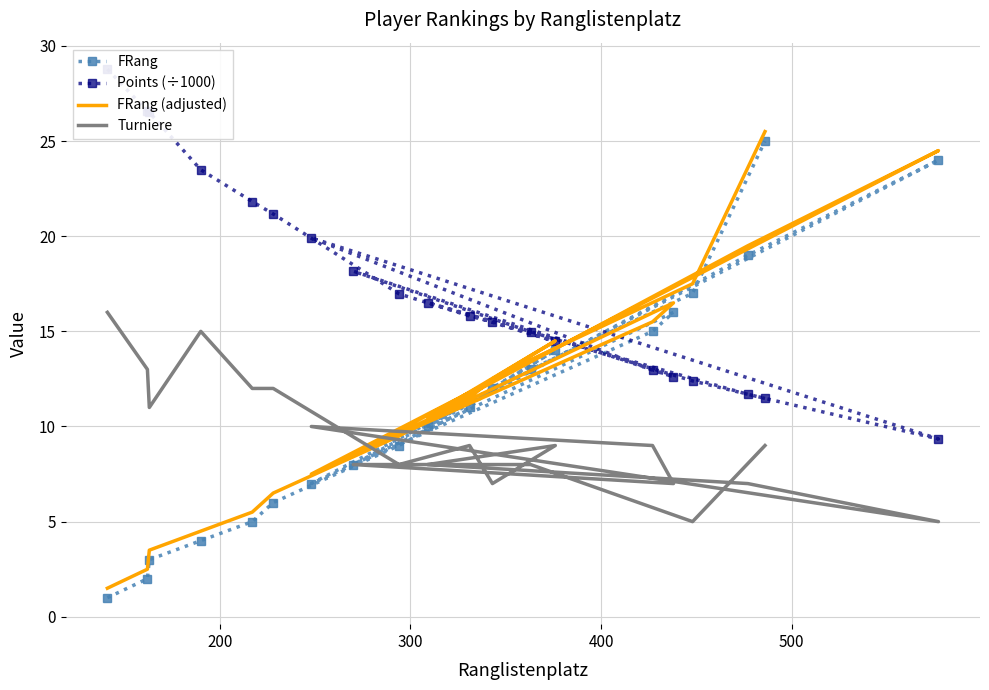

True or false: FRang (adjusted) and FRang intersect in this chart.

False